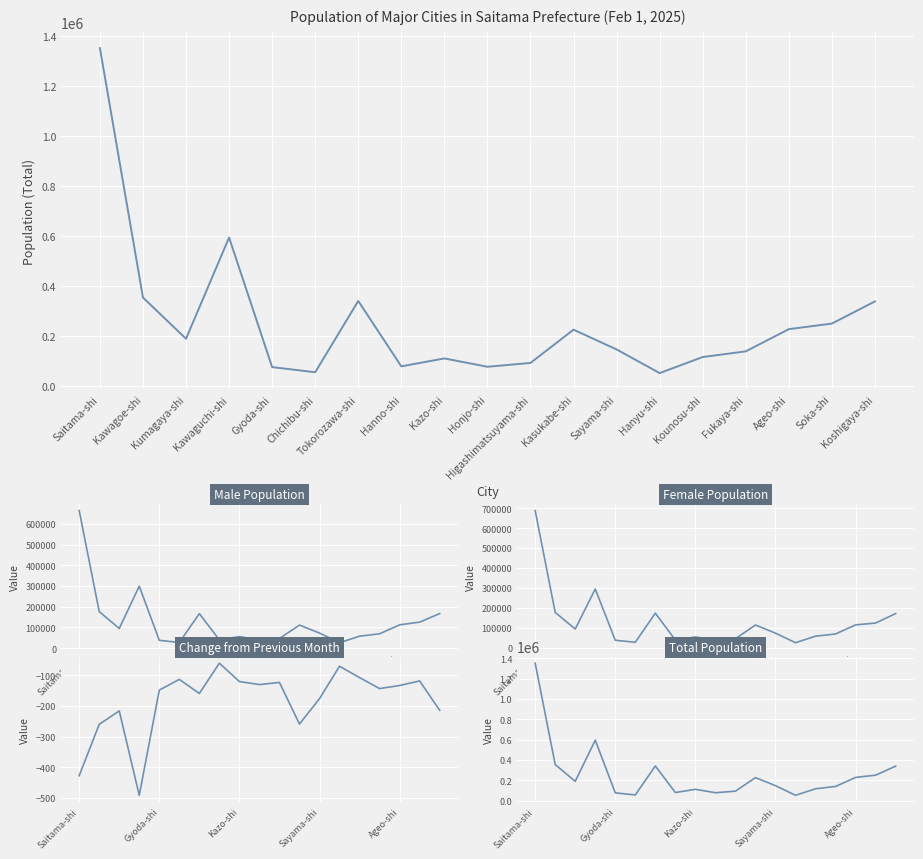

What is the approximate value of Female Population at Kawagoe-shi, to the nearest 10?

177680